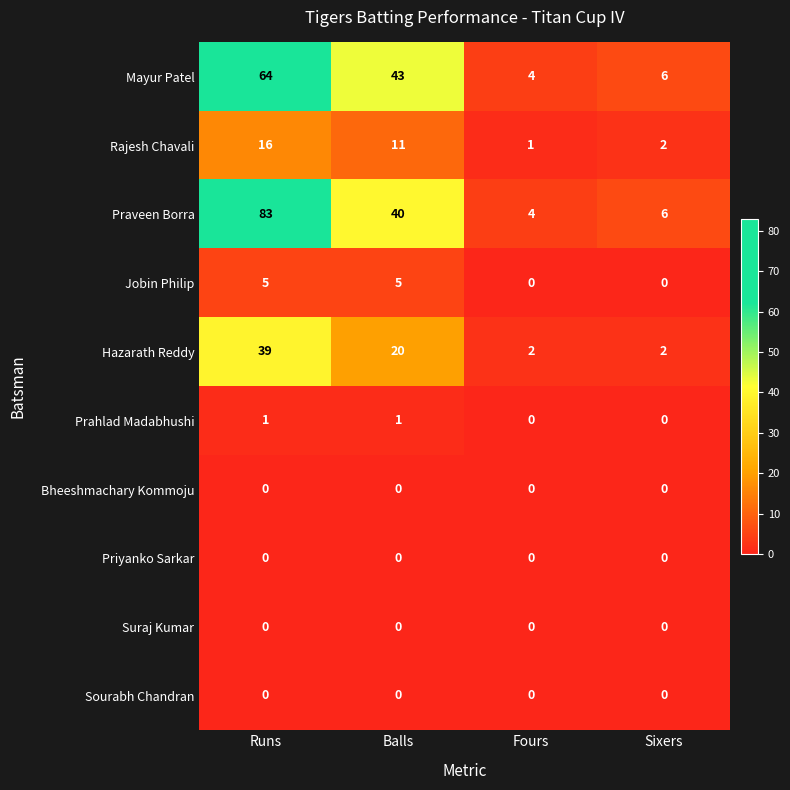

The Mayur Patel series shows 6 at Sixers. True or false?

True